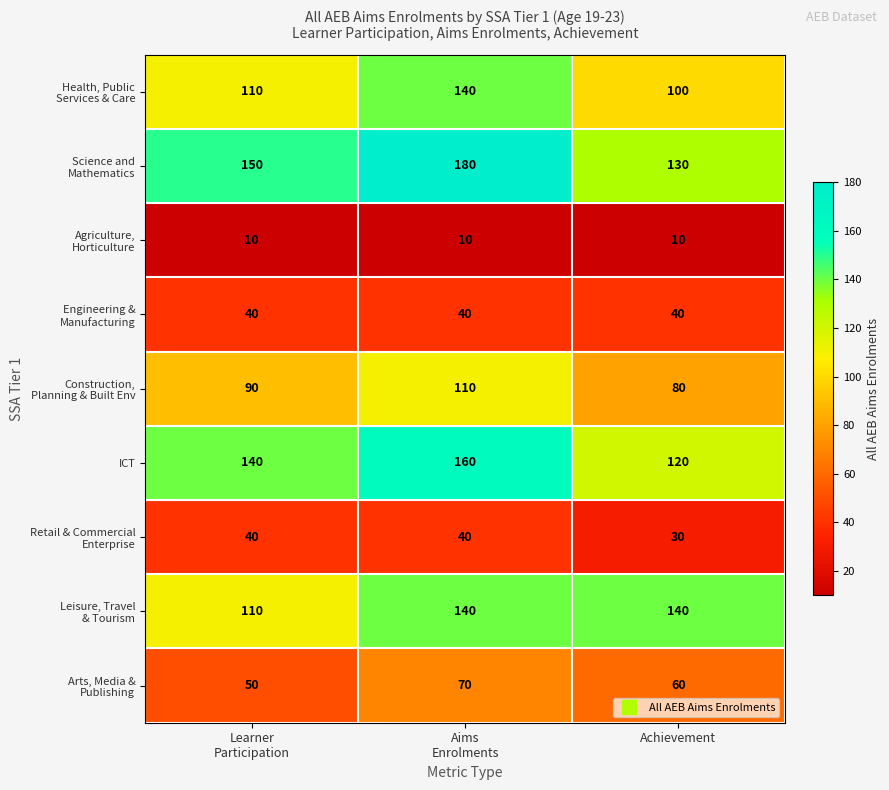

What value does the ICT series have at Achievement?

120